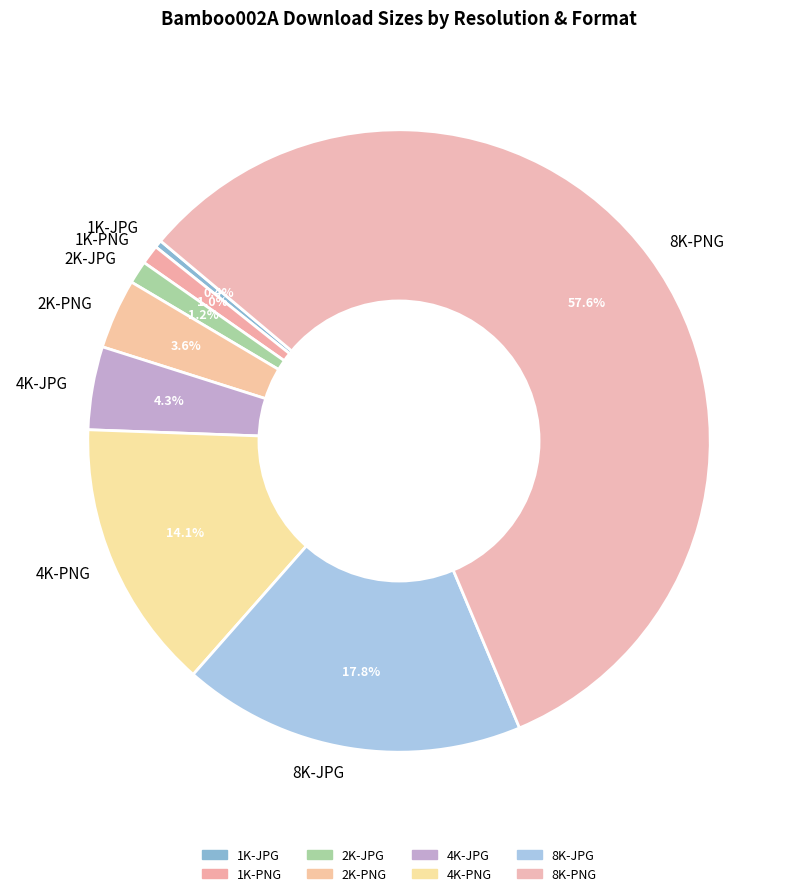

What percentage is the 1K-PNG slice, to the nearest percent?

1%